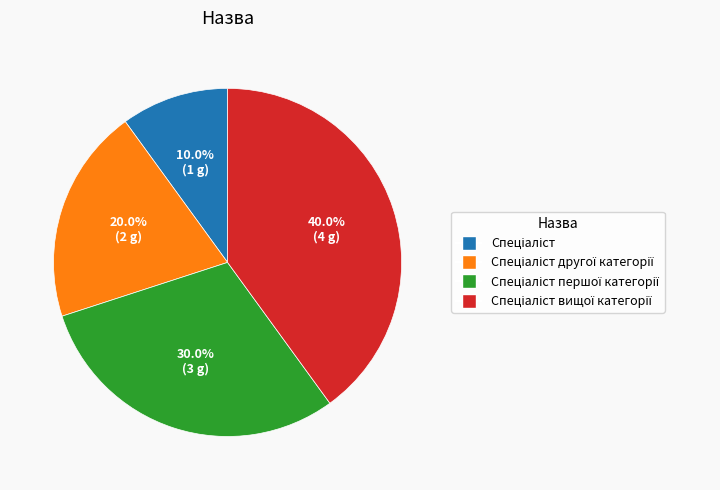

Is there any slice that represents more than half of the pie?

No